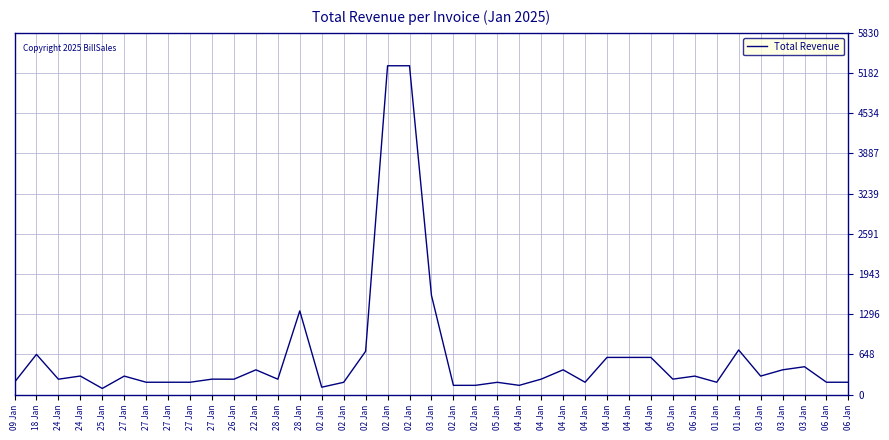

What is the sum of all values?

24430